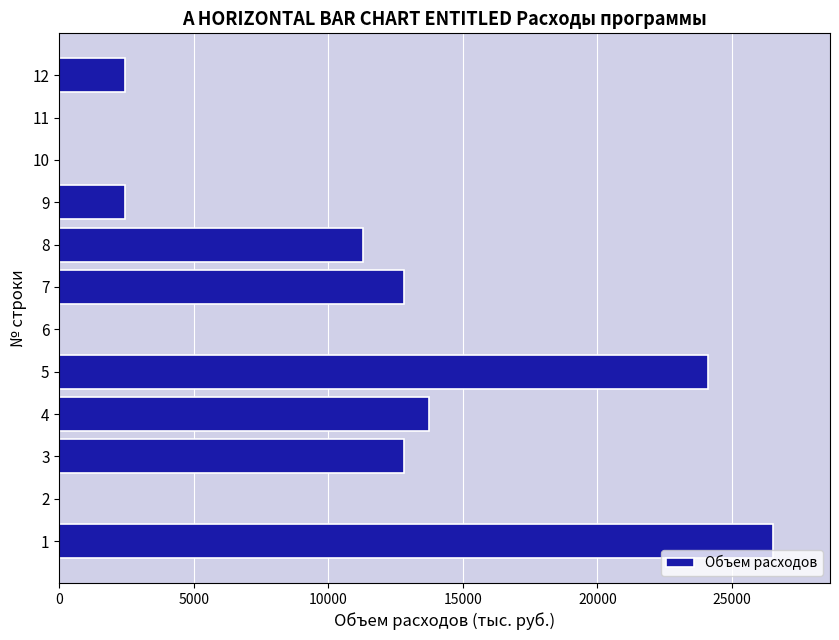

What is the average value?

8841.4